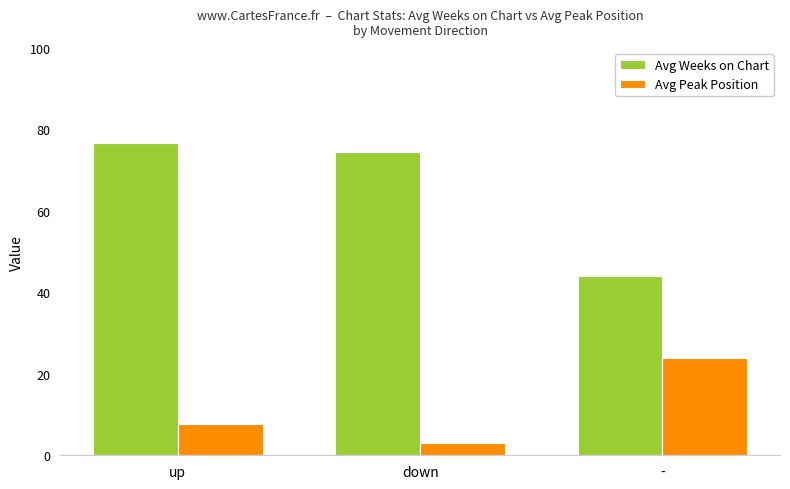

Is the value of Avg Weeks on Chart at down greater than the value of Avg Peak Position at -?

Yes